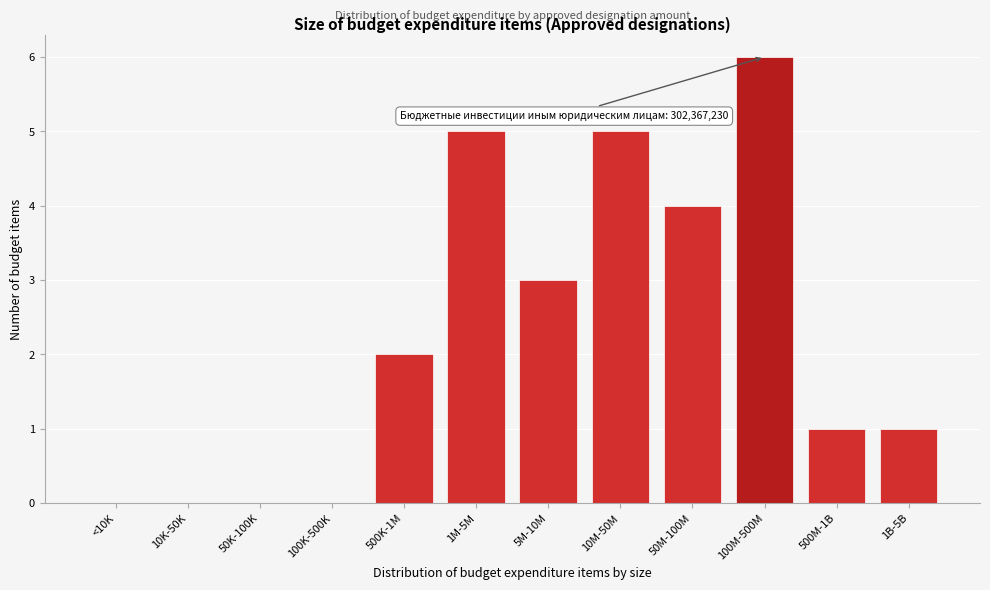

Reading right to left, what are all the values shown in this chart?

1B-5B=1	500M-1B=1	100M-500M=6	50M-100M=4	10M-50M=5	5M-10M=3	1M-5M=5	500K-1M=2	100K-500K=0	50K-100K=0	10K-50K=0	<10K=0